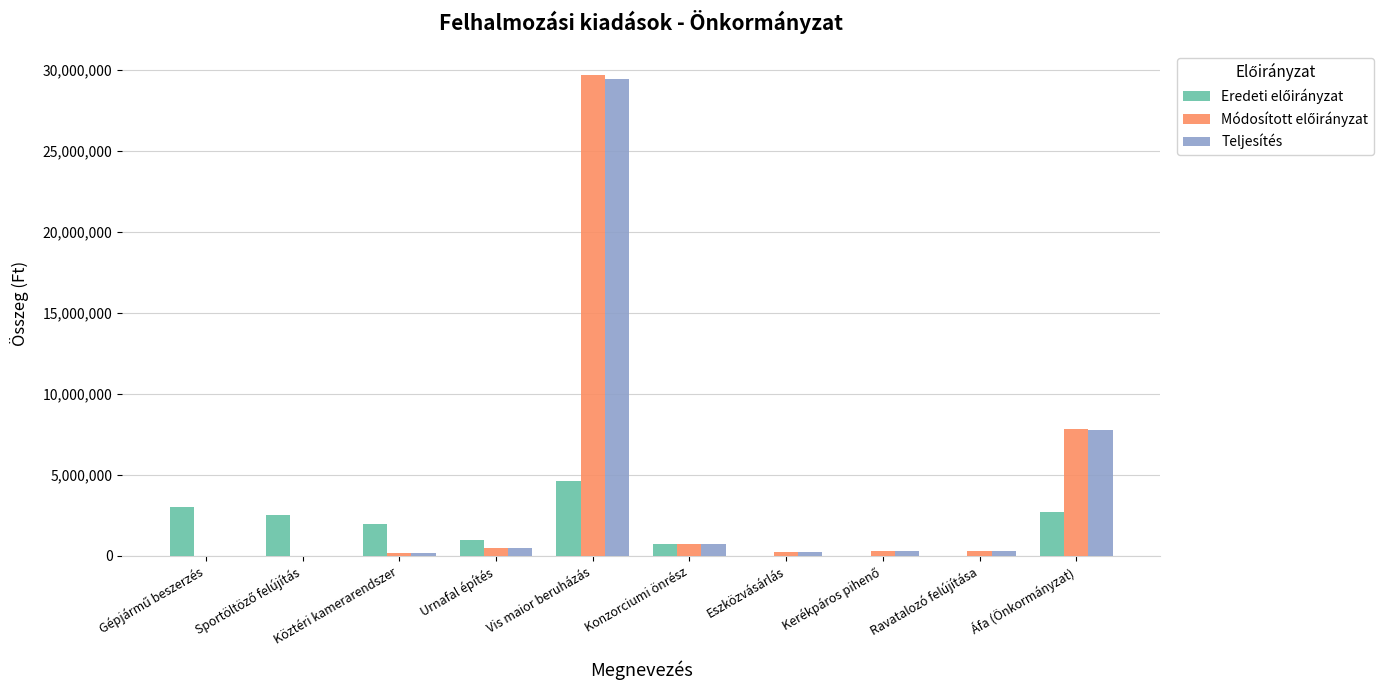

What is the total value across all series at Köztéri kamerarendszer?

2361605